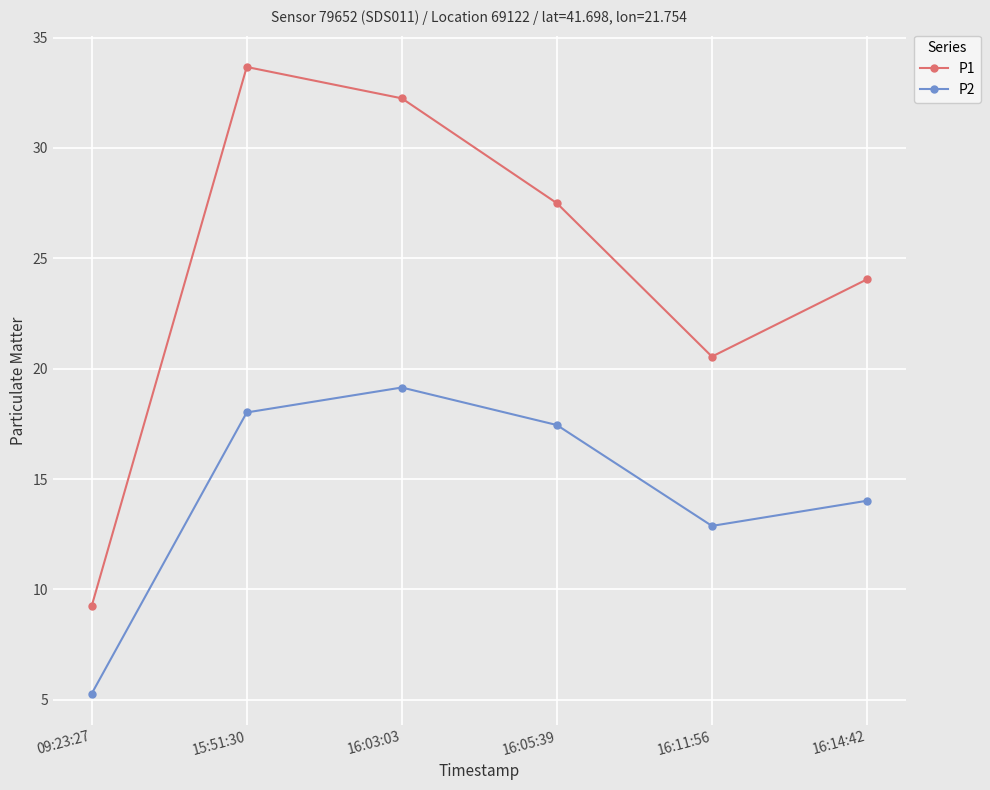

Between 09:23:27 and 15:51:30, which series saw the biggest shift?

P1